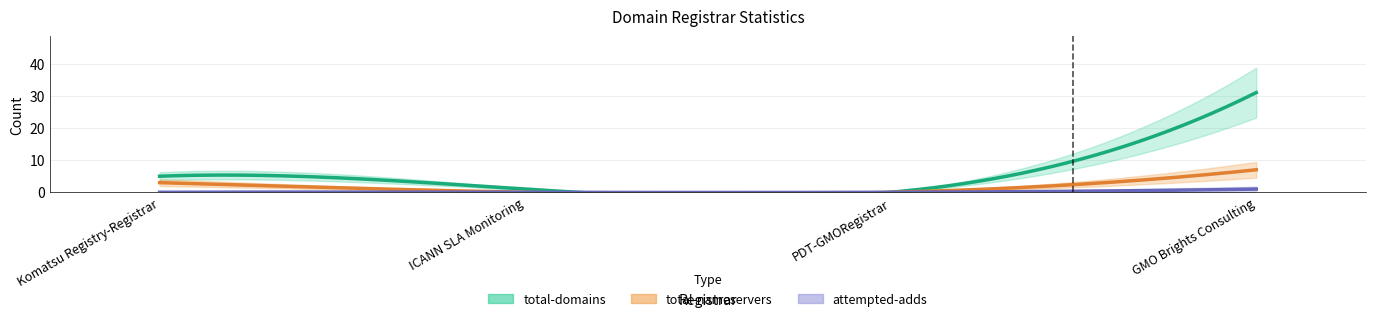

How many data points in total-domains are above 5?

1